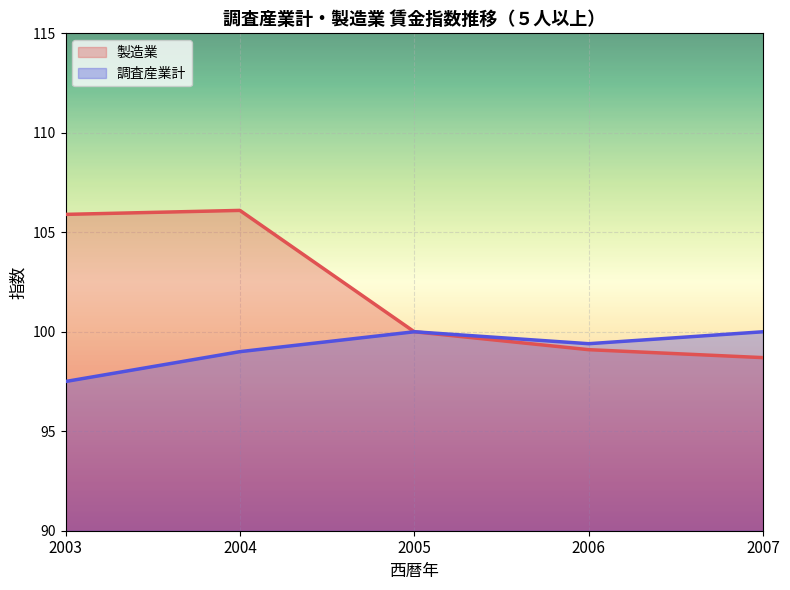

The 製造業 series shows 51.4 at 2003. True or false?

False